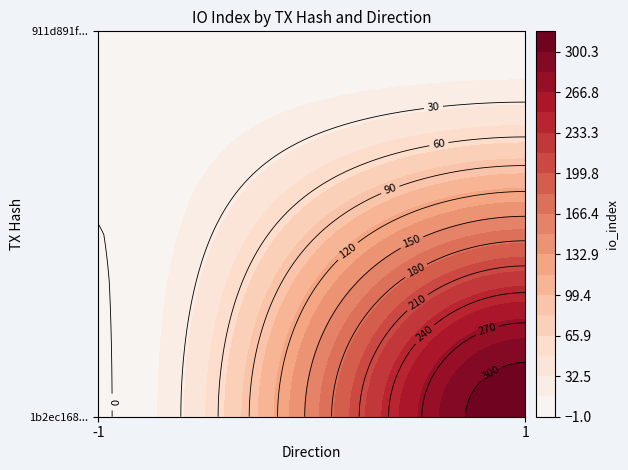

List the series in order of their peak value, highest first.

1b2ec168f740b56b96cbc429798823ee23d48d3, 911d891f5704a2735648aa0828a2c50c4347f87